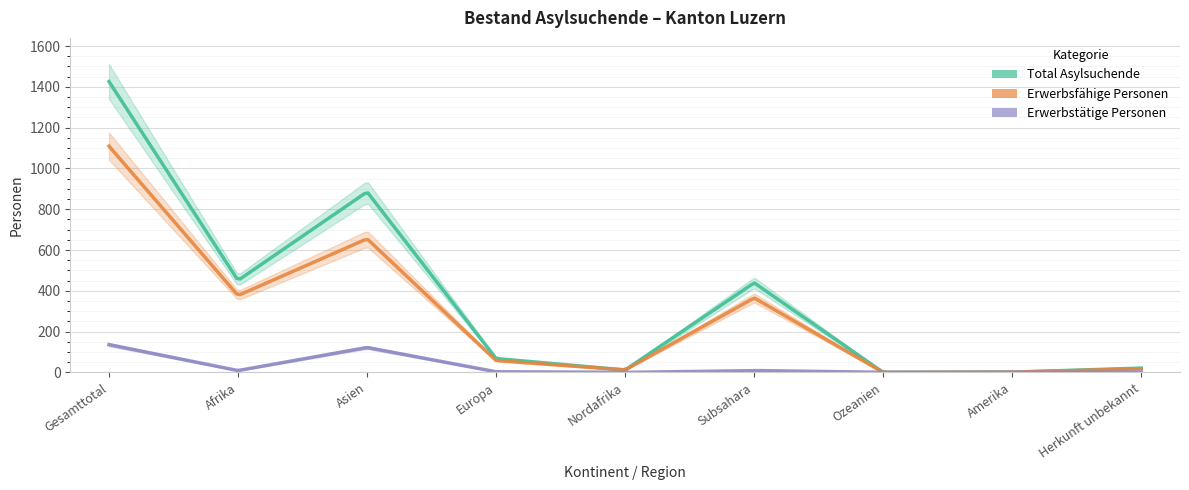

Is the value of Total Asylsuchende at Nordafrika greater than the value of Erwerbstätige Personen at Gesamttotal?

No